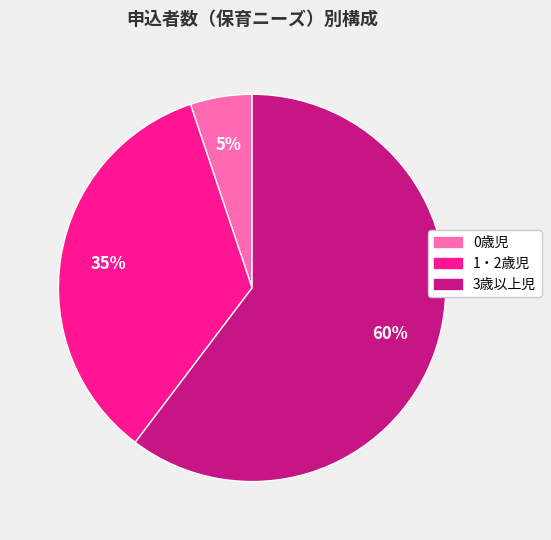

Between 1・2歳児 and 0歳児, which is larger?

1・2歳児